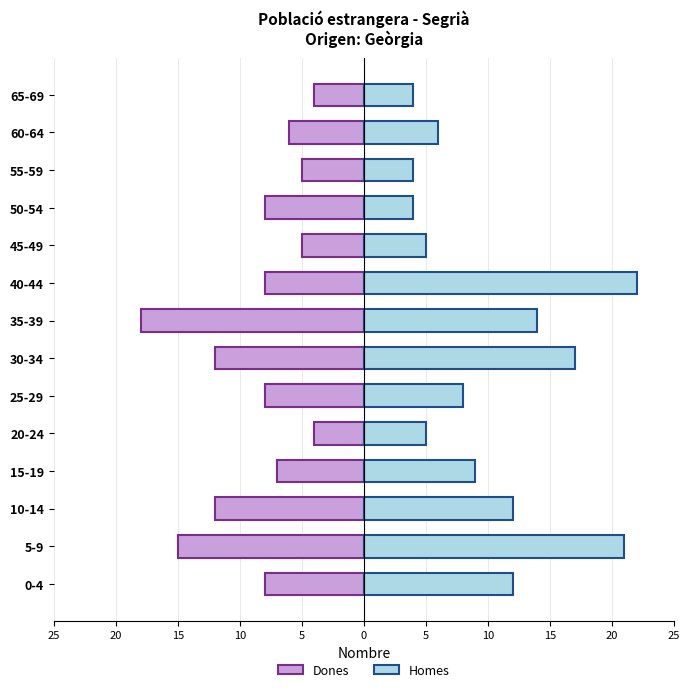

Reading right to left, list all the values displayed in this chart.

Dones: -4	-6	-5	-8	-5	-8	-18	-12	-8	-4	-7	-12	-15	-8
Homes: 4	6	4	4	5	22	14	17	8	5	9	12	21	12